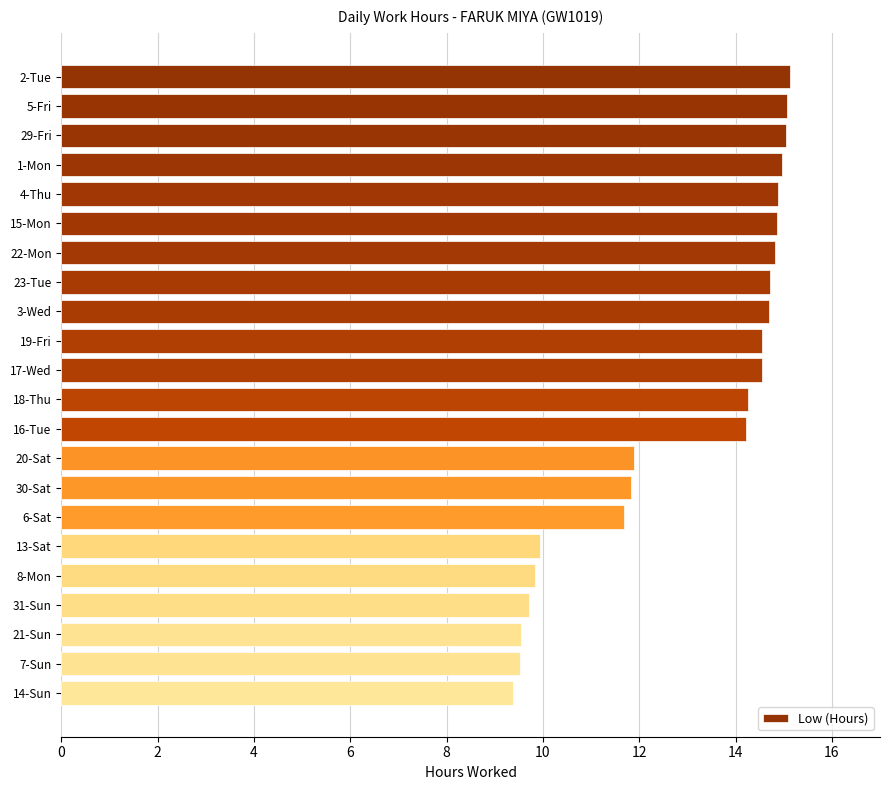

Is it true that the value at 18-Thu is 4.2?

False